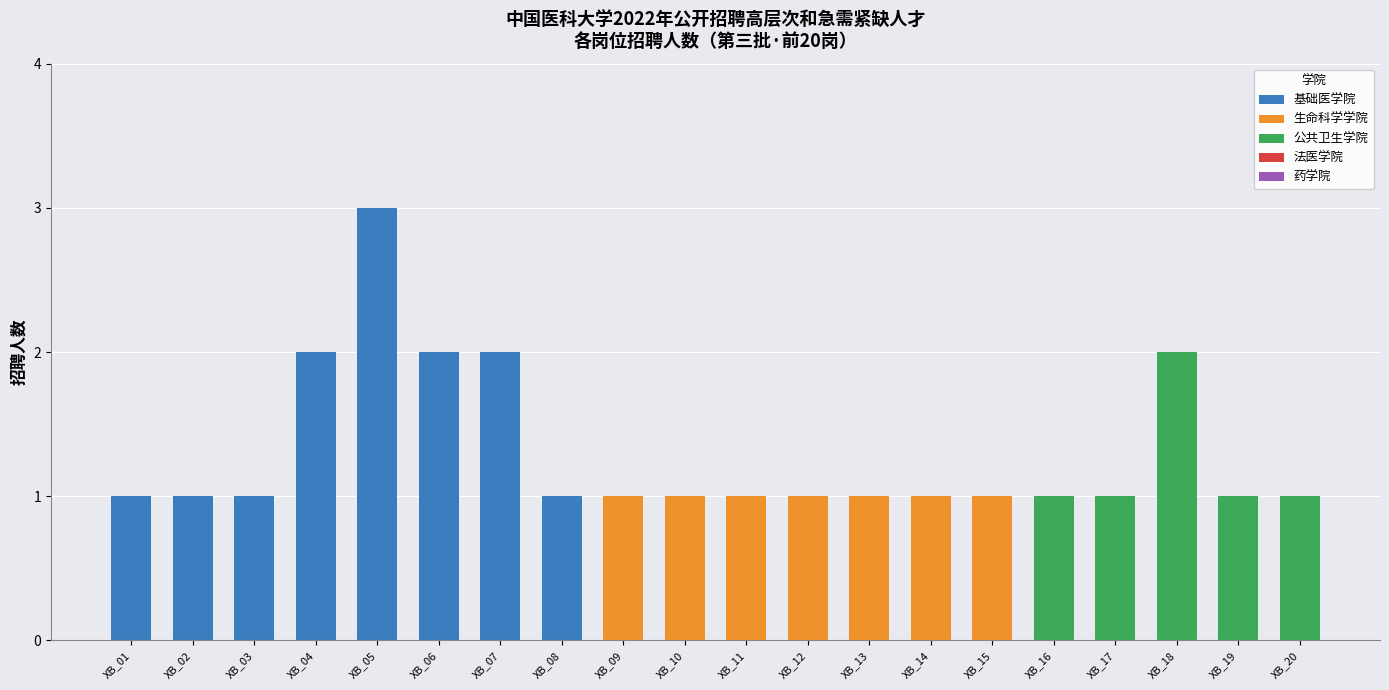

At which category is the sum across all series the highest?

XB_05